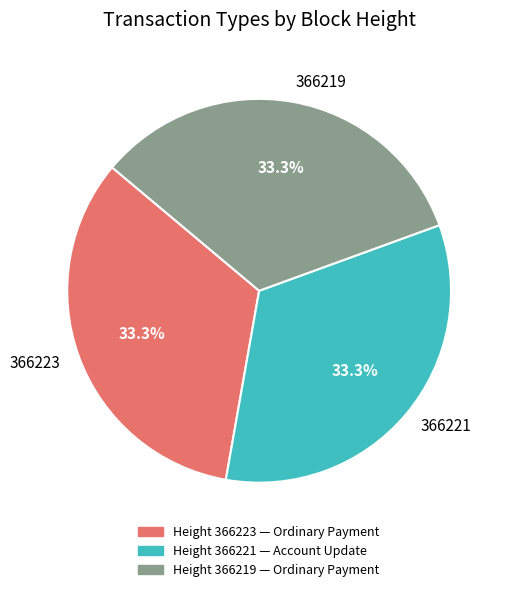

Does 366219 represent more than half of the total?

No